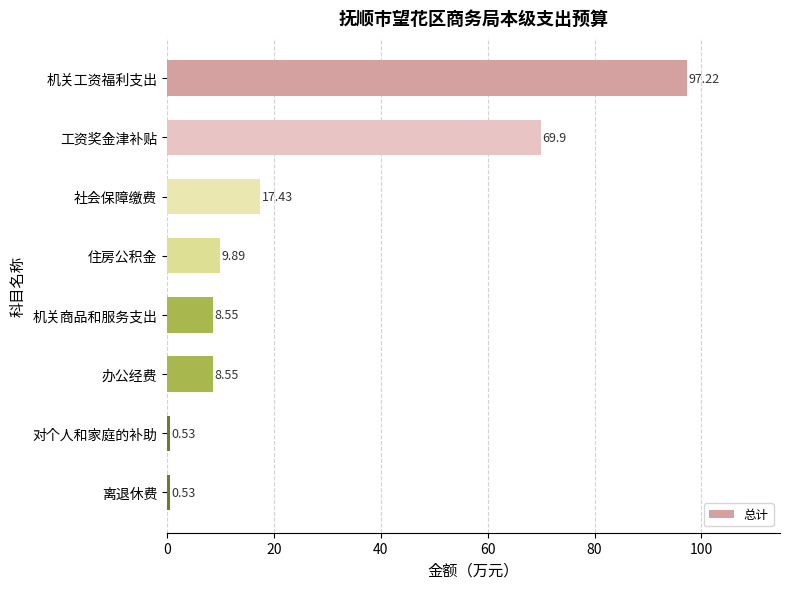

Which category has the highest value across all series?

机关工资福利支出